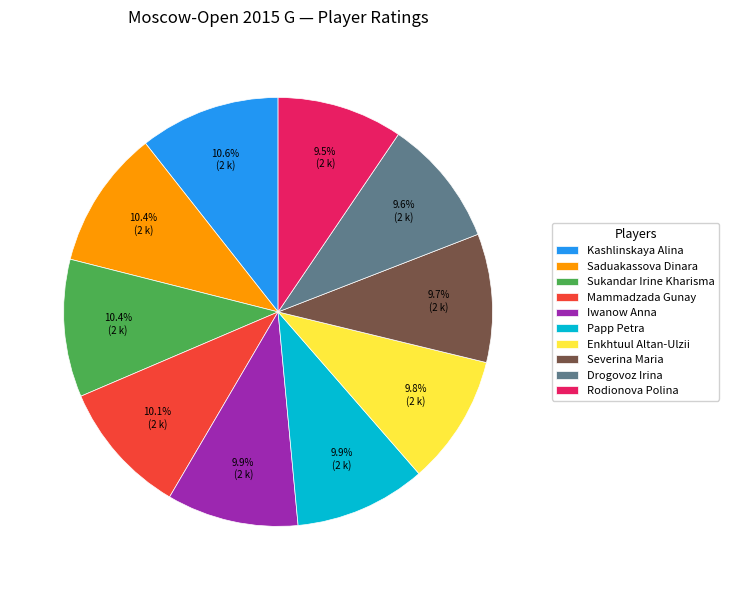

Approximately how many times larger is the value at Saduakassova Dinara compared to Kashlinskaya Alina?

1.0